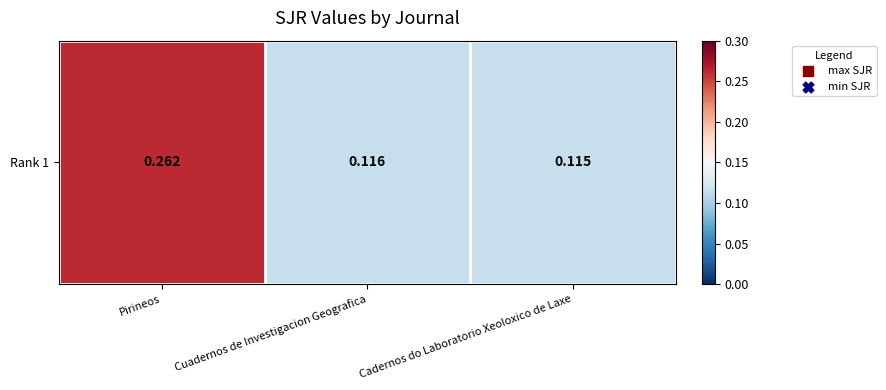

What is the sum of all values?

0.5